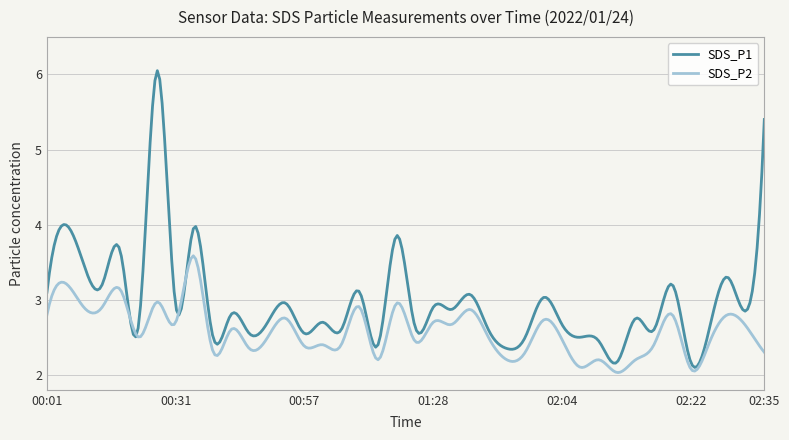

Rank the series by their average value, from lowest to highest.

SDS_P2, SDS_P1